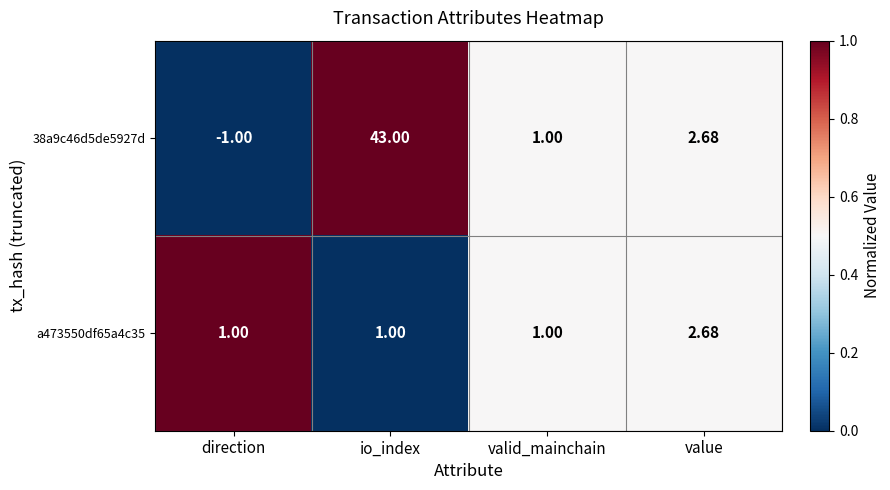

At which label is 38a9c46d5de5927d closest to 21?

value